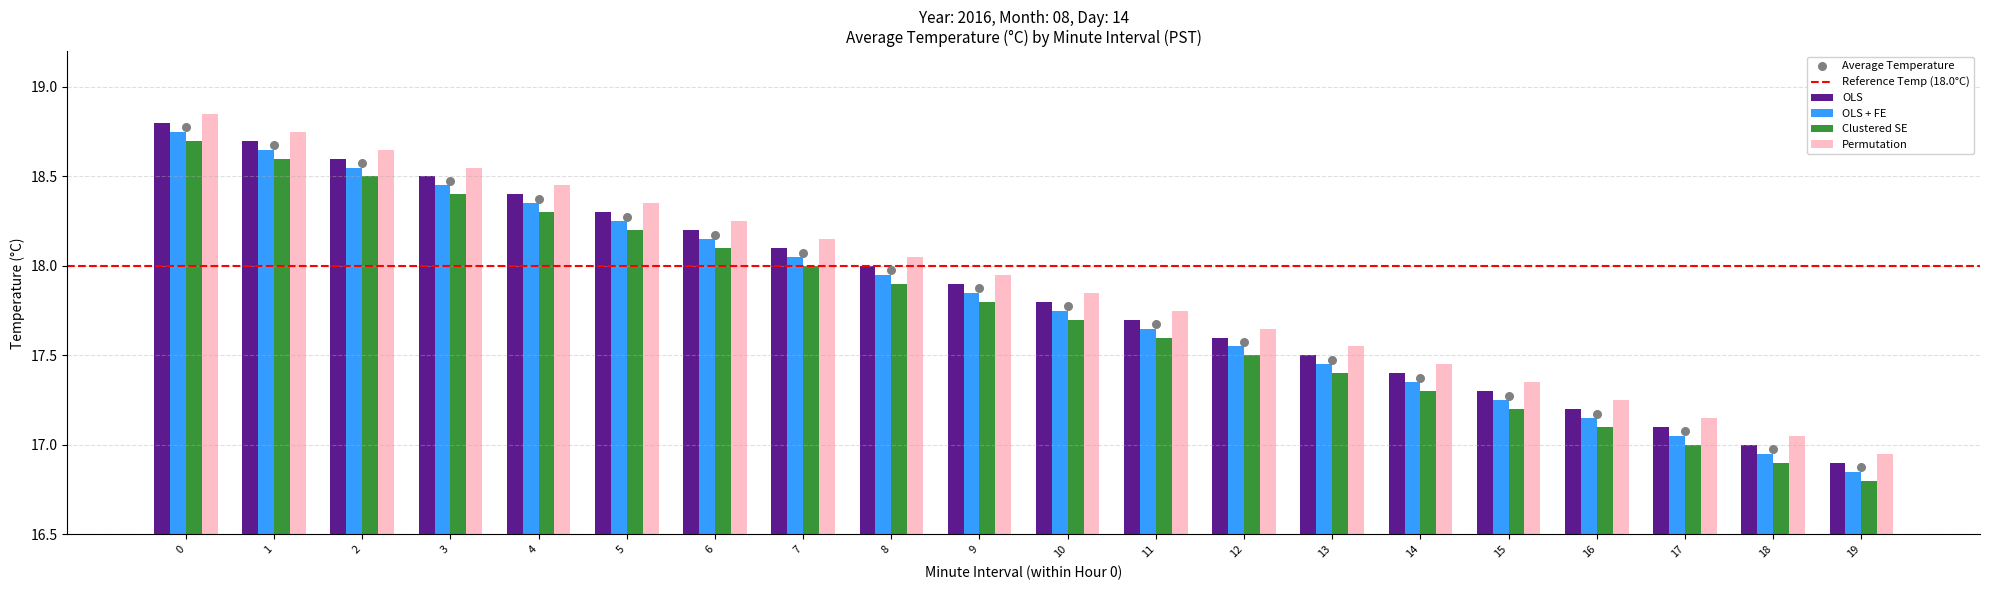

Which series has the widest spread of Y values?

OLS + FE